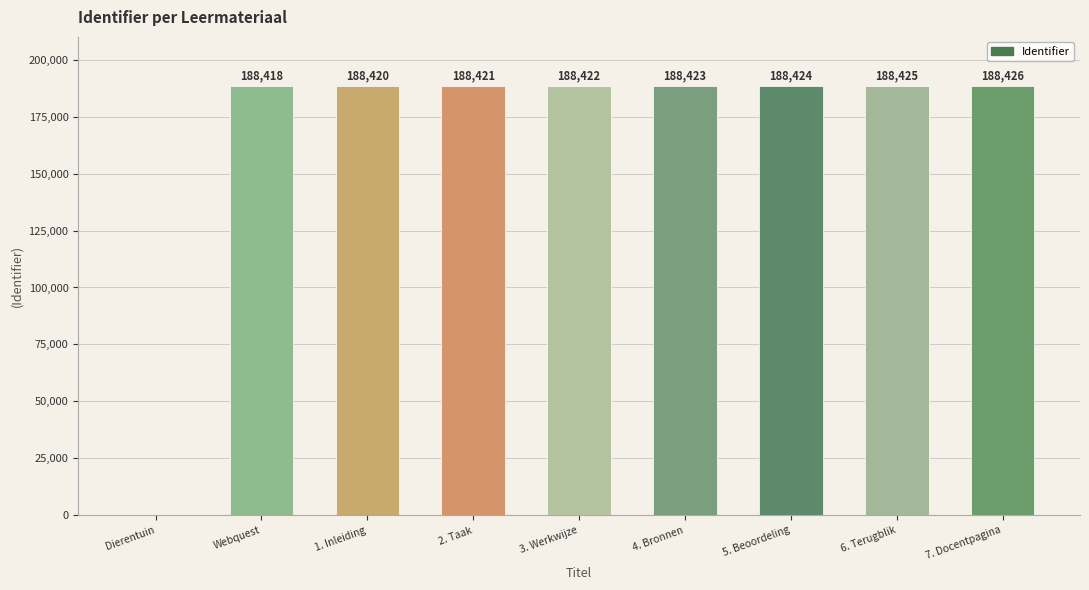

Is it true that the value at 3. Werkwijze is 49280?

False